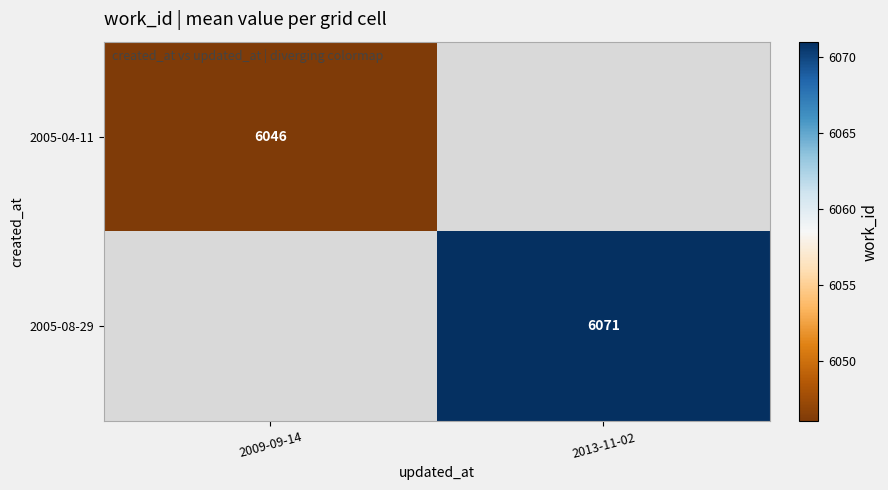

Is it true that 2005-04-11 equals 7930 at 2009-09-14?

False